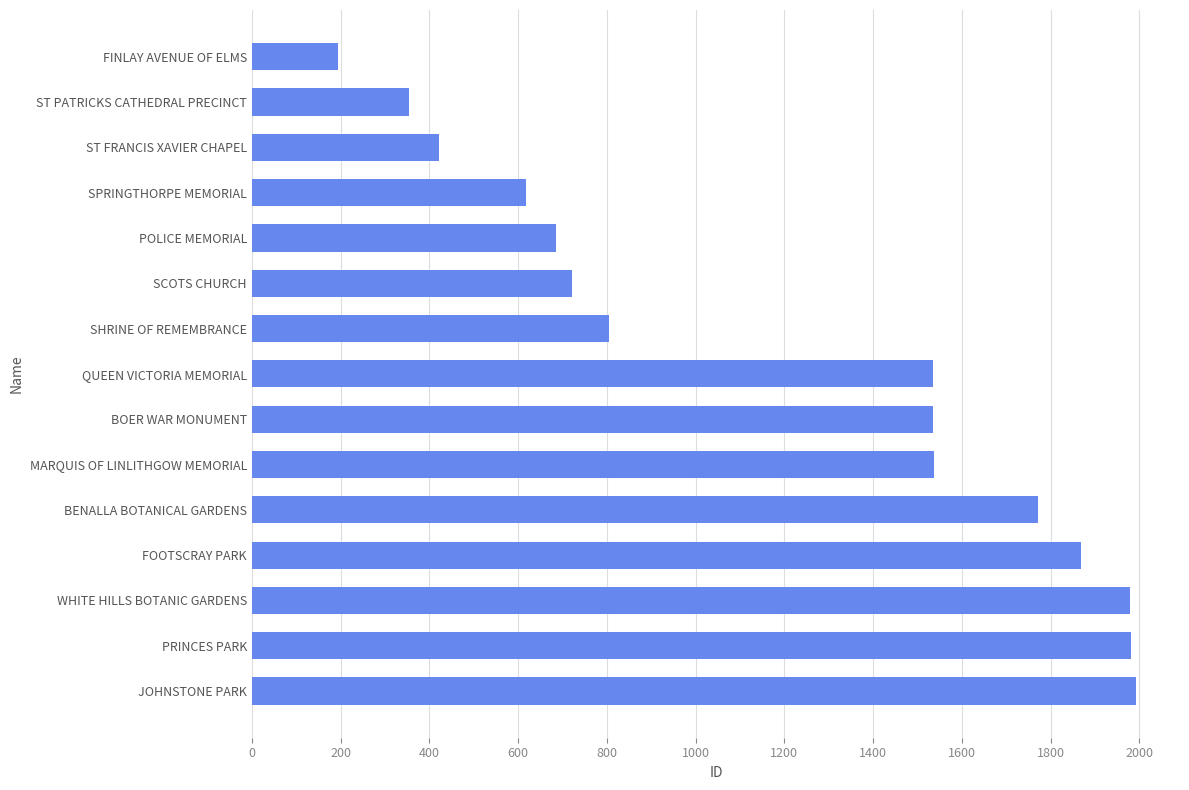

Is it true that the value at MARQUIS OF LINLITHGOW MEMORIAL is 1537?

True